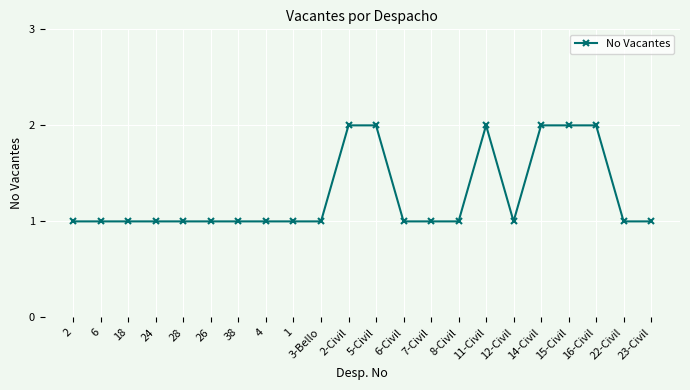

What position from the right is 7-Civil?

9